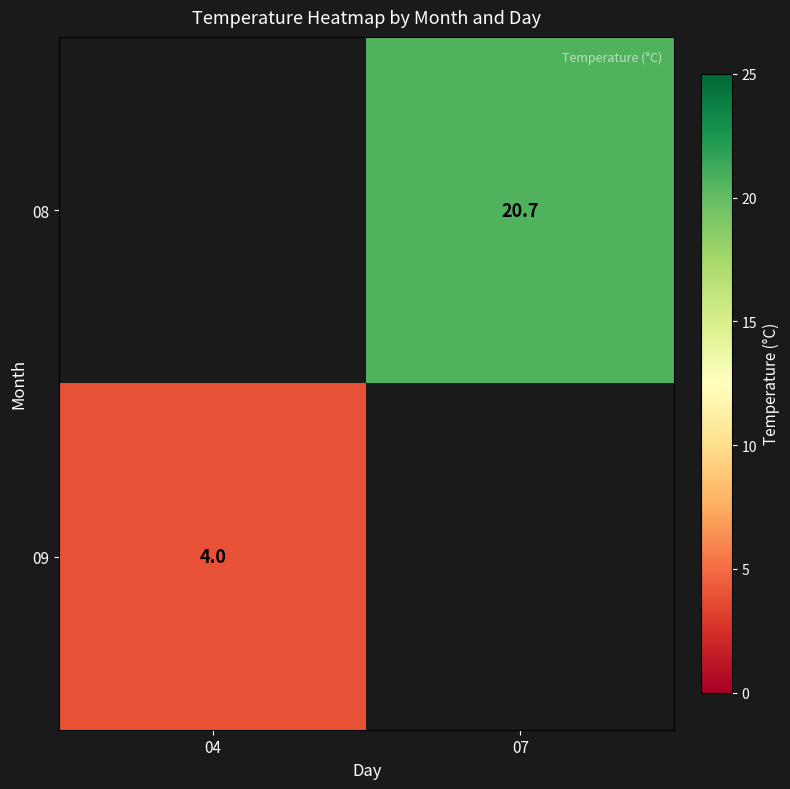

Count the number of data series in this chart.

2